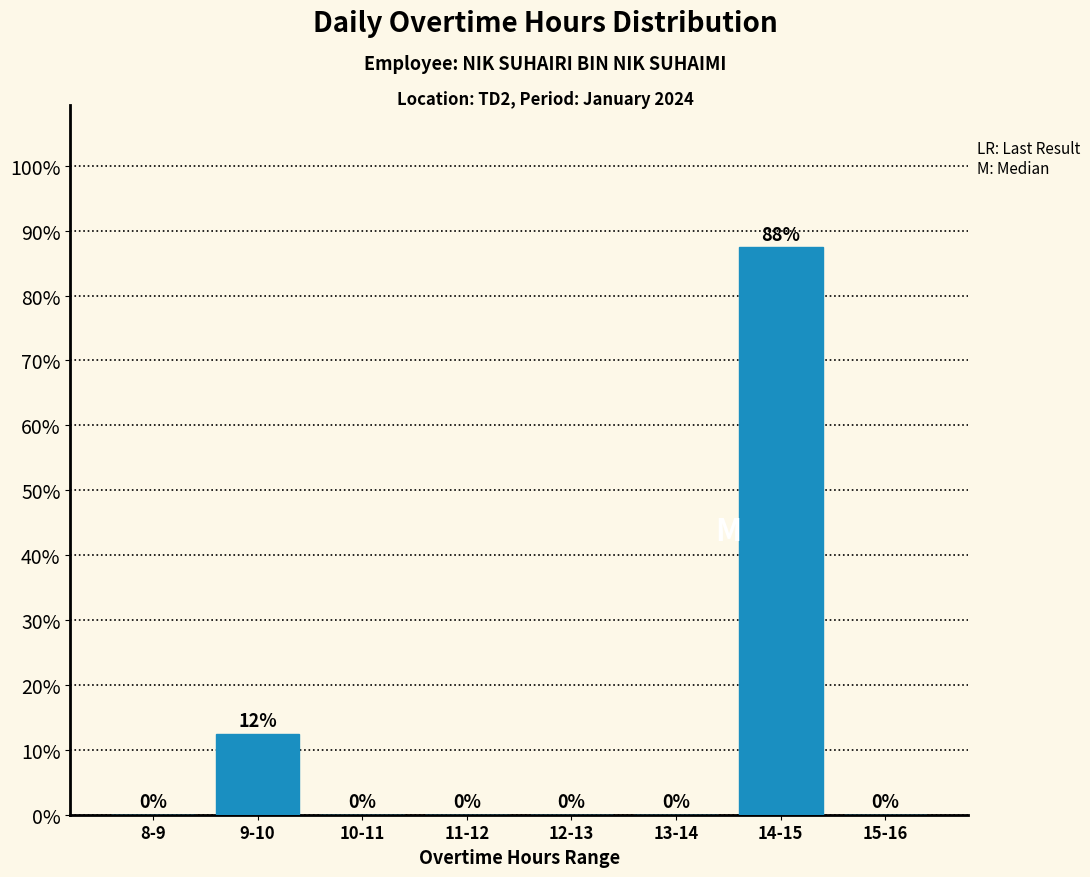

What is the approximate value at 9-10?

12.5